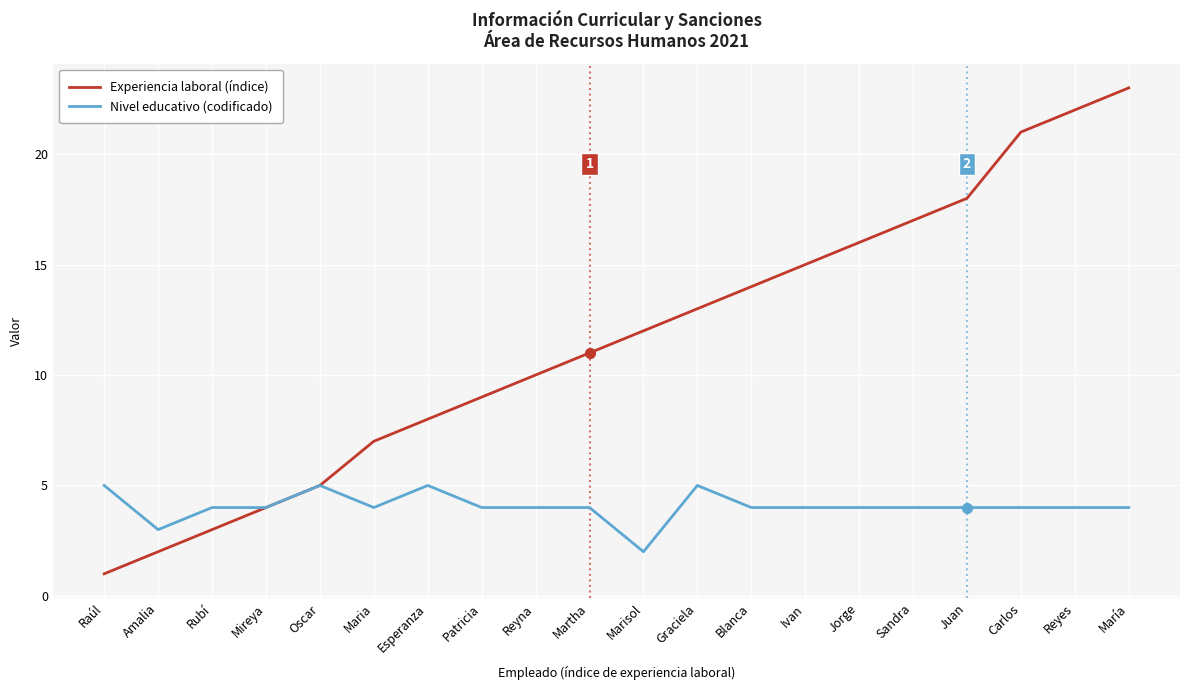

What is the spread (max minus min) of values at Raúl?

4